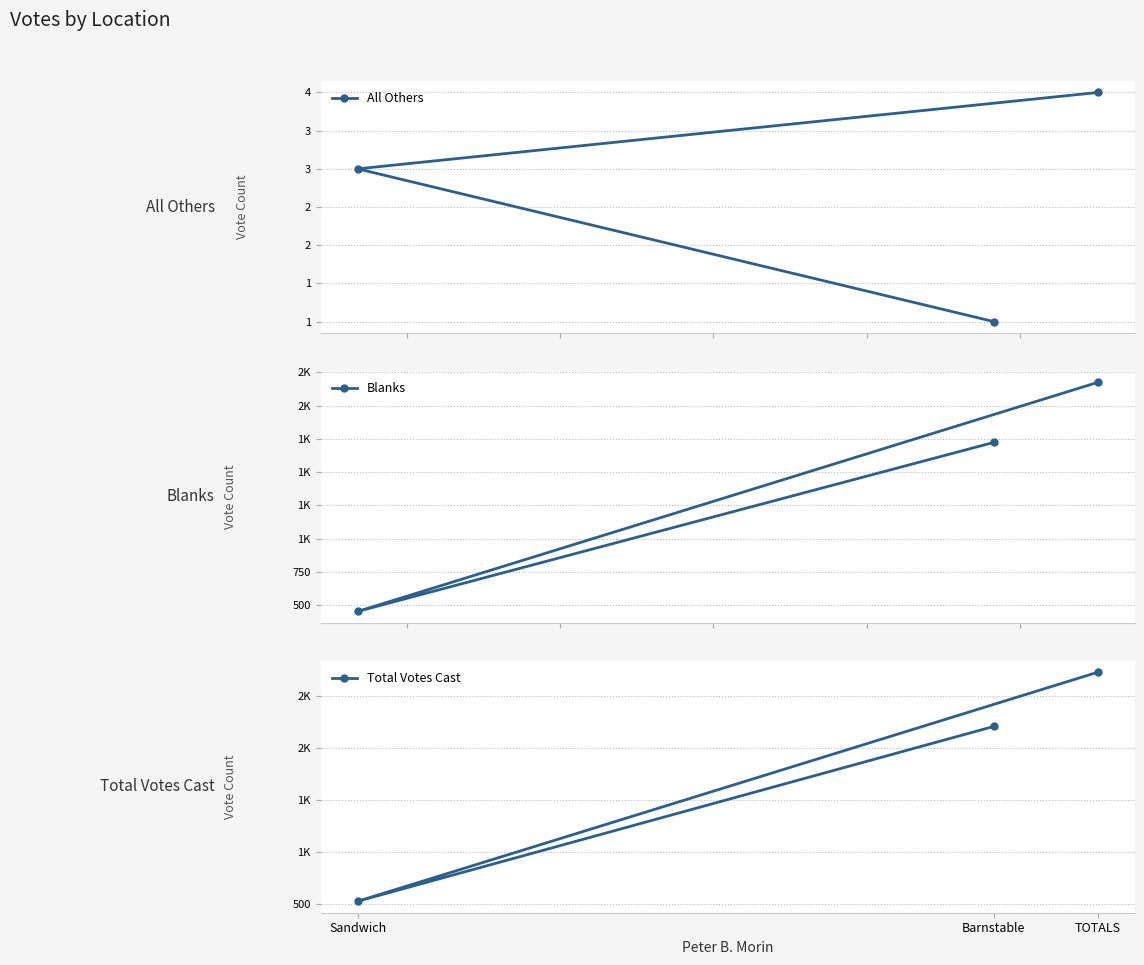

Reading right to left, extract all data points from this chart.

All Others: 4	3	1
Blanks: 2175	452	1723
Total Votes Cast: 2730	523	2207